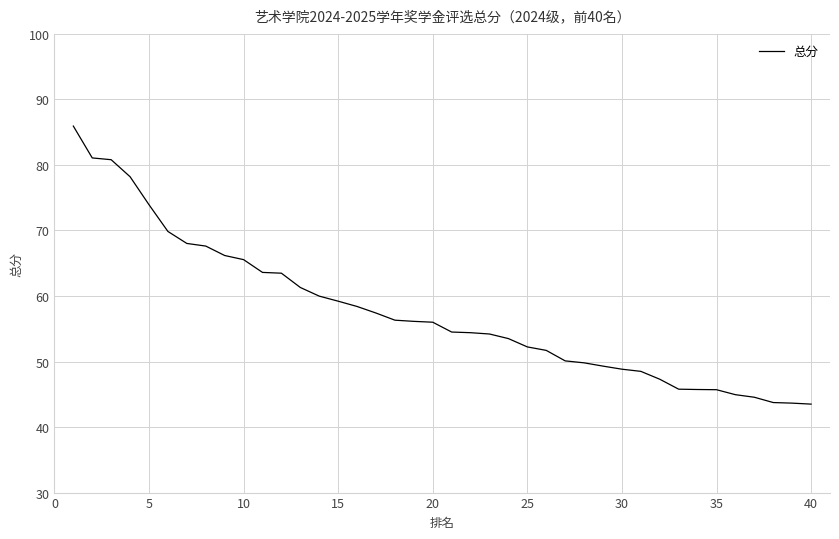

What is the smallest value displayed?

43.5